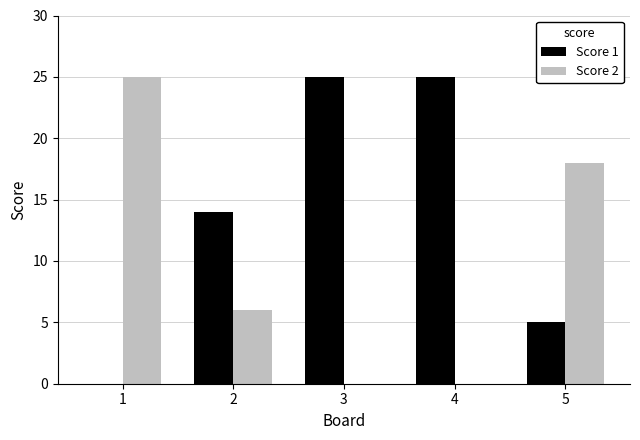

What is the total value across all series at 1?

25